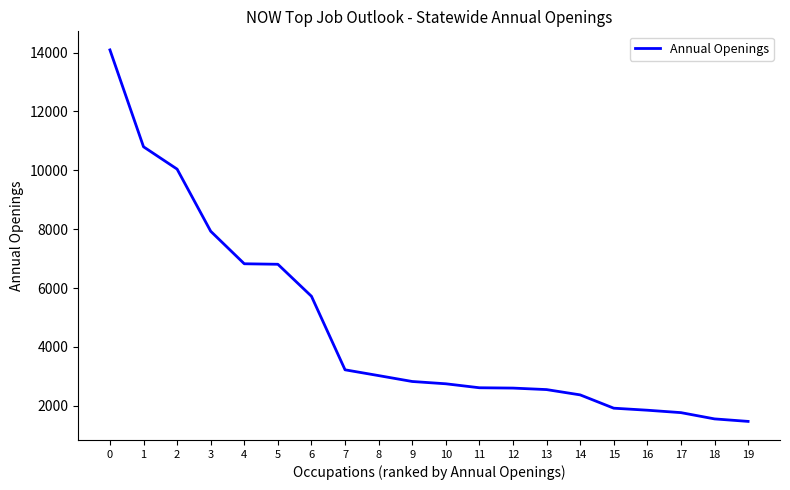

What is the difference between the maximum and minimum values?

12623